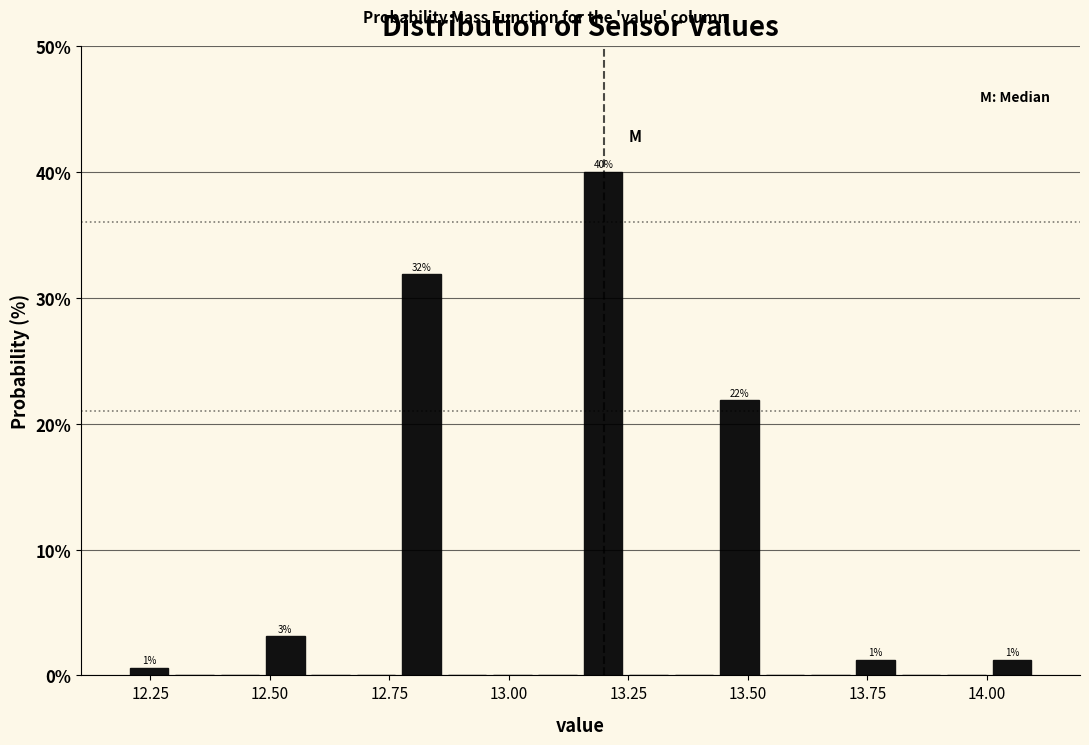

Read against the x-axis, roughly where is the centre of the tallest bar?

13.20